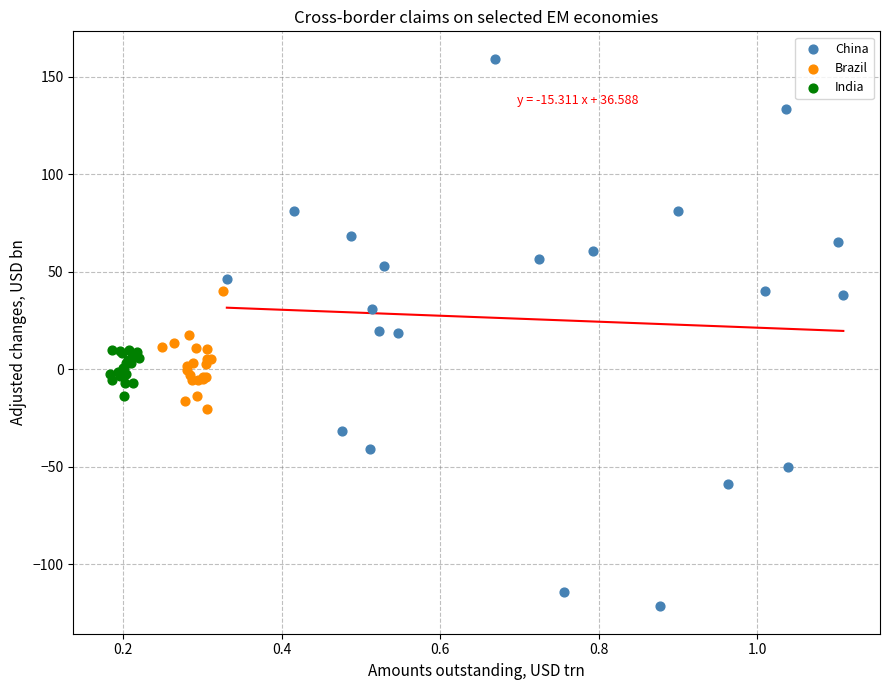

Which series has the widest spread of Y values?

China